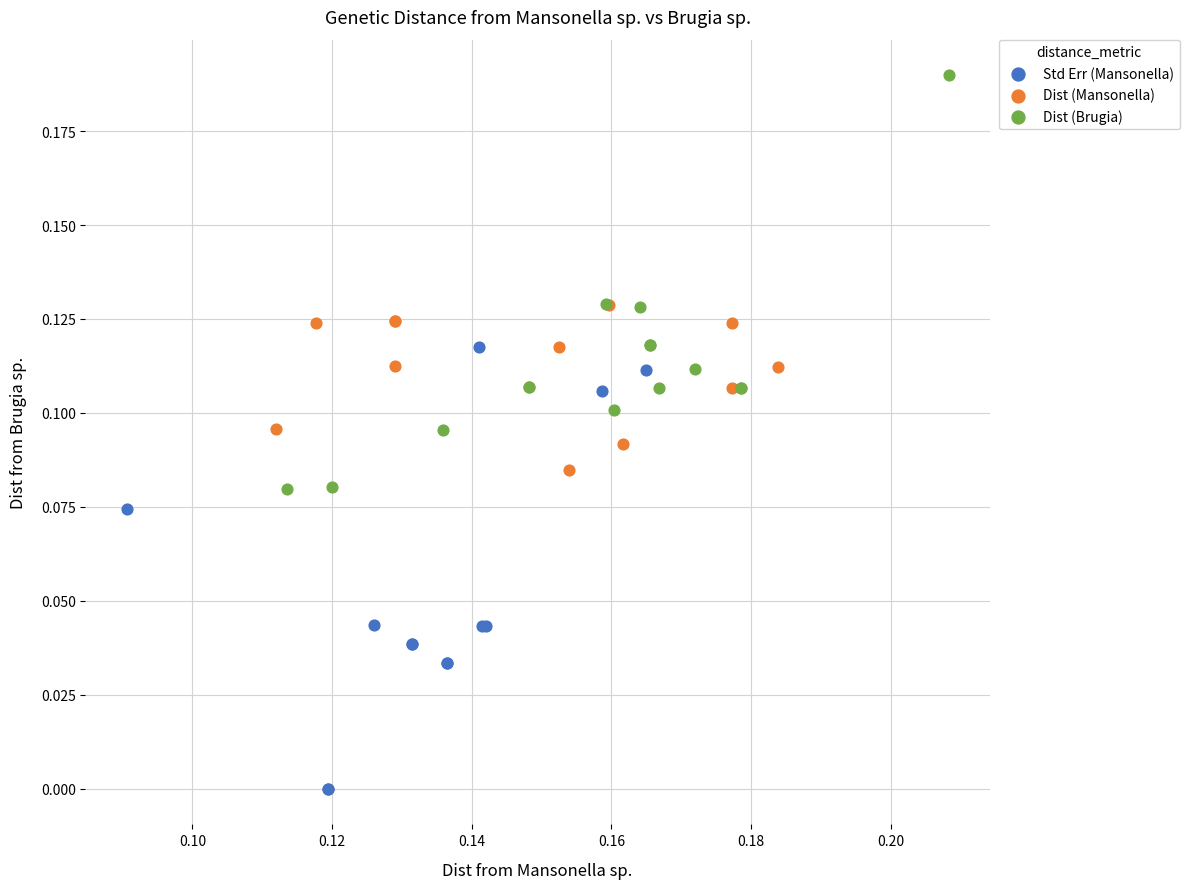

Which series contains the highest Y value?

Dist (Brugia)